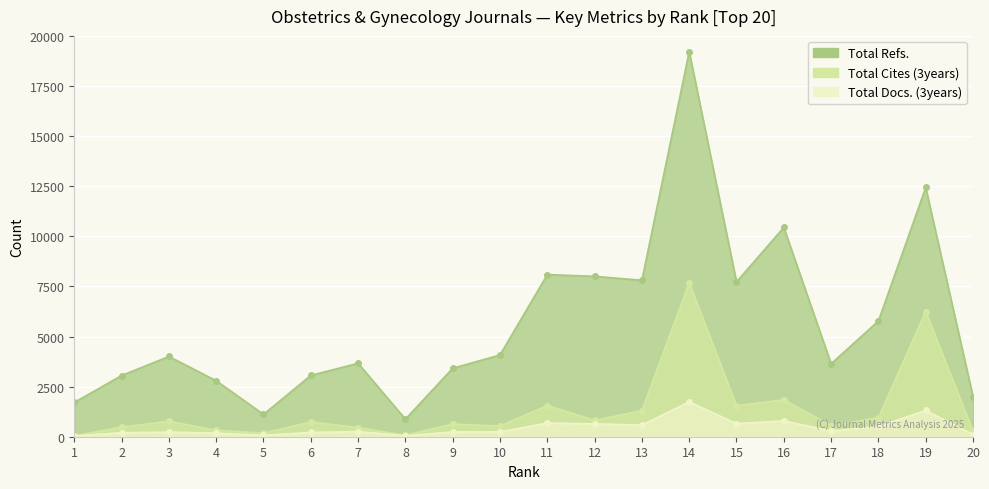

The value of Total Cites (3years) at 14 is 7680. True or false?

True